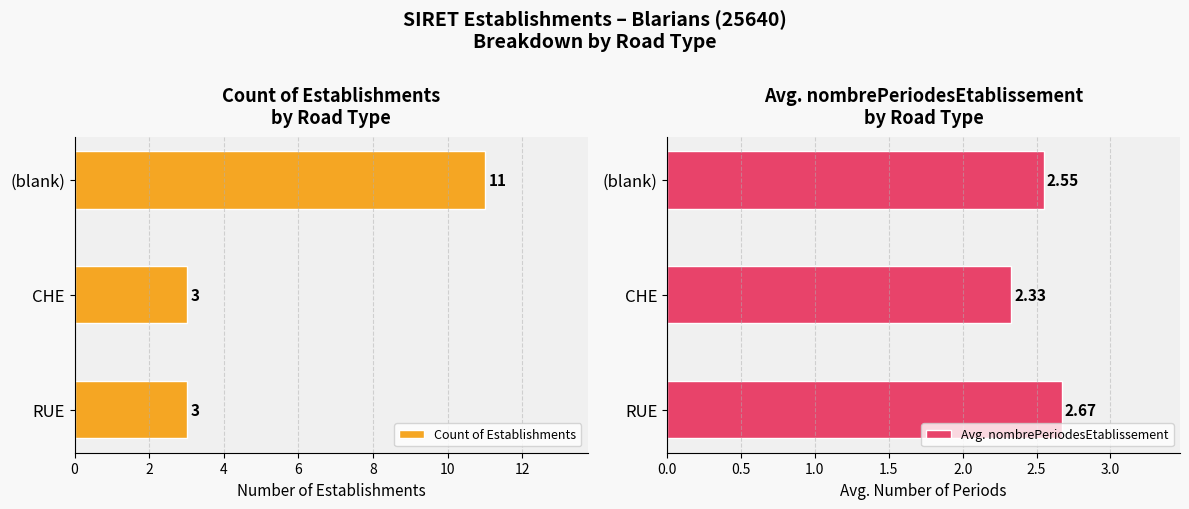

What is the lowest value of the Count of Establishments series?

3